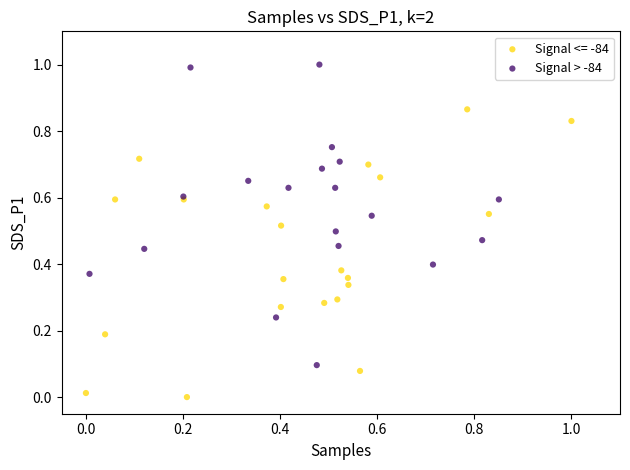

Which series reaches the maximum Y coordinate?

Signal > -84